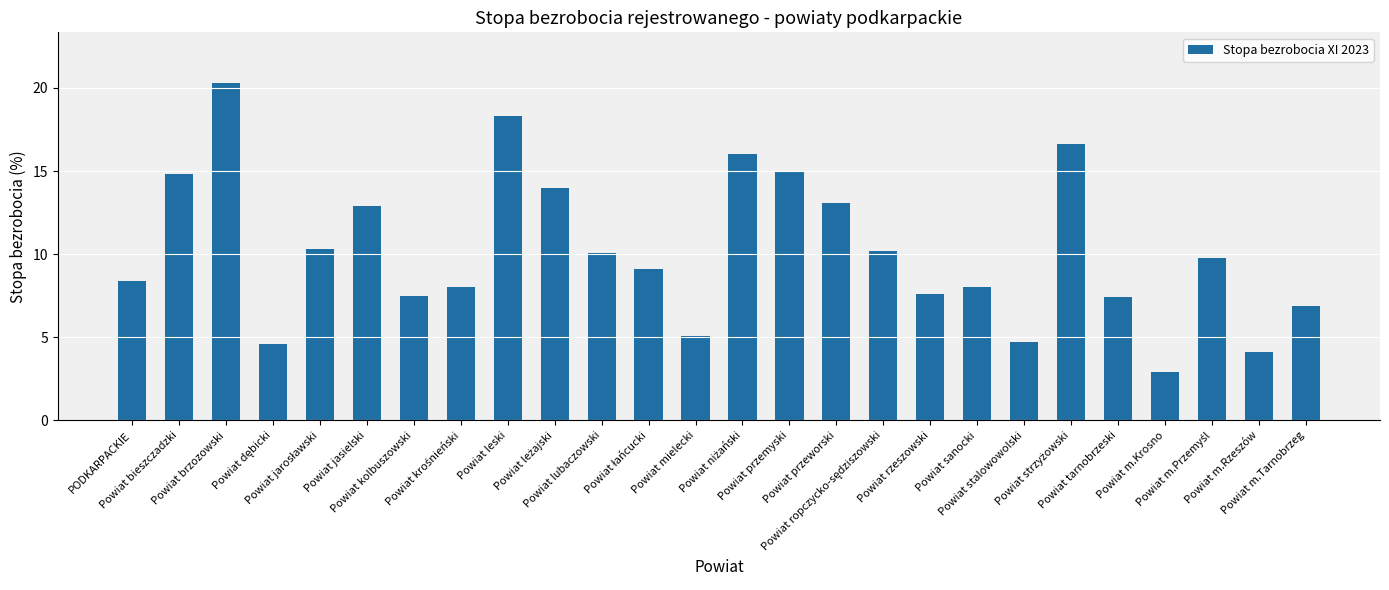

True or false: the data shows 13.1 at Powiat przeworski.

True